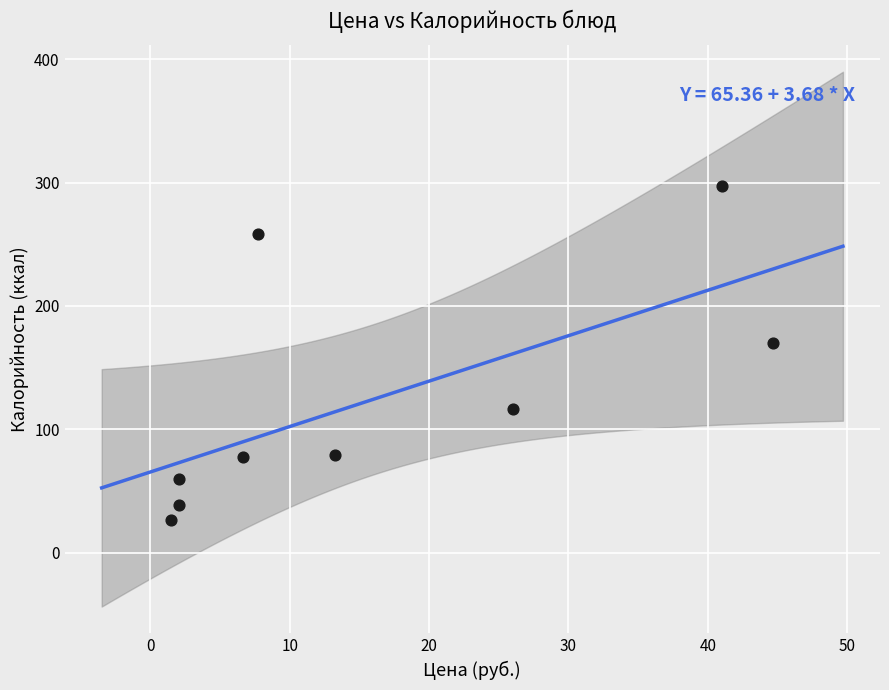

What Y value in the scatter plot is closest to 161?

169.7